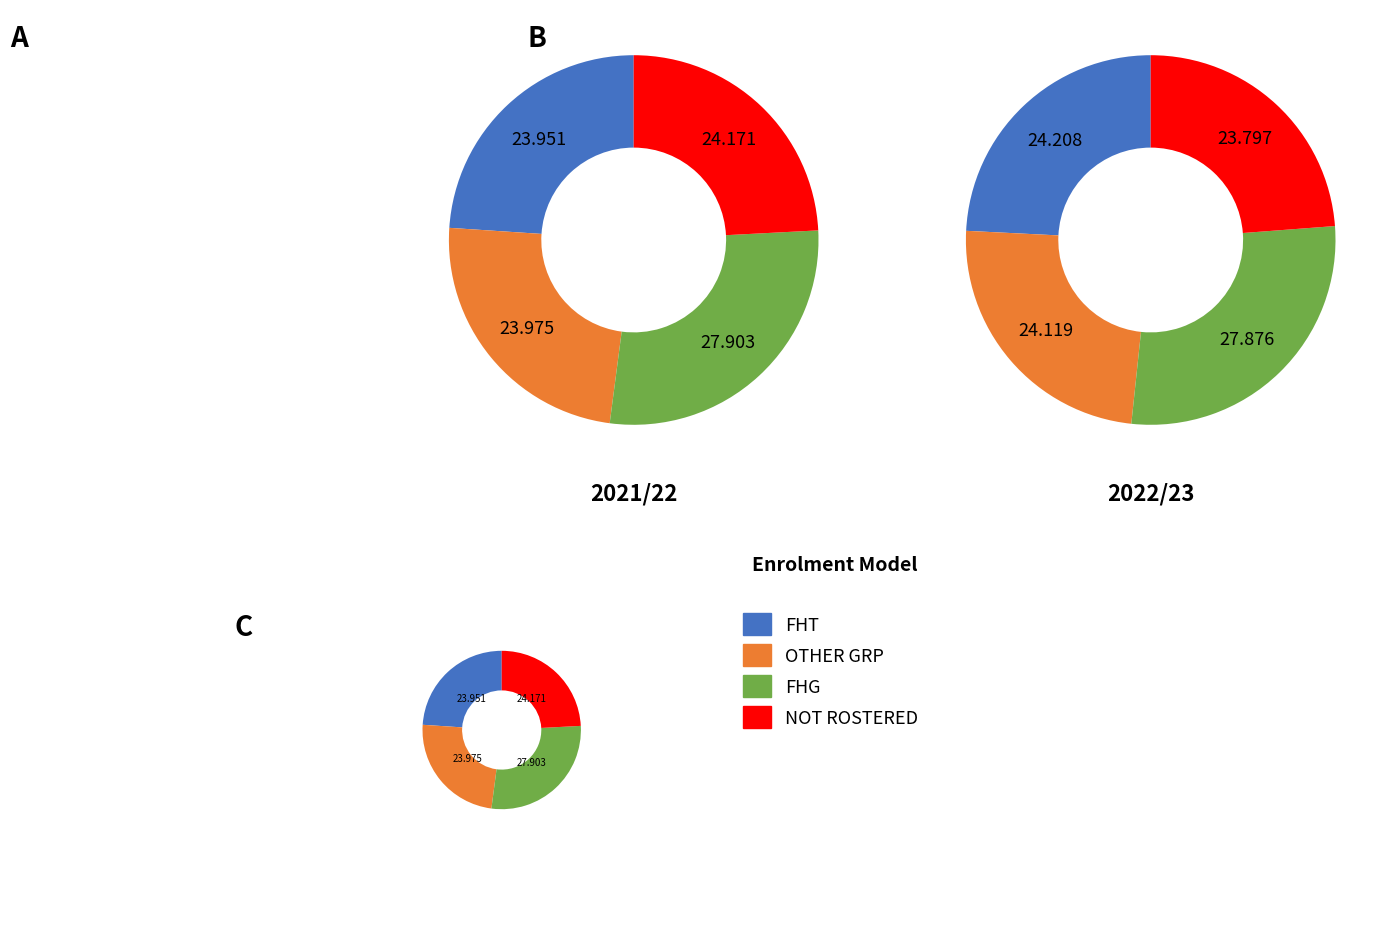

To the nearest percent, what percentage of the pie is FHT?

24%